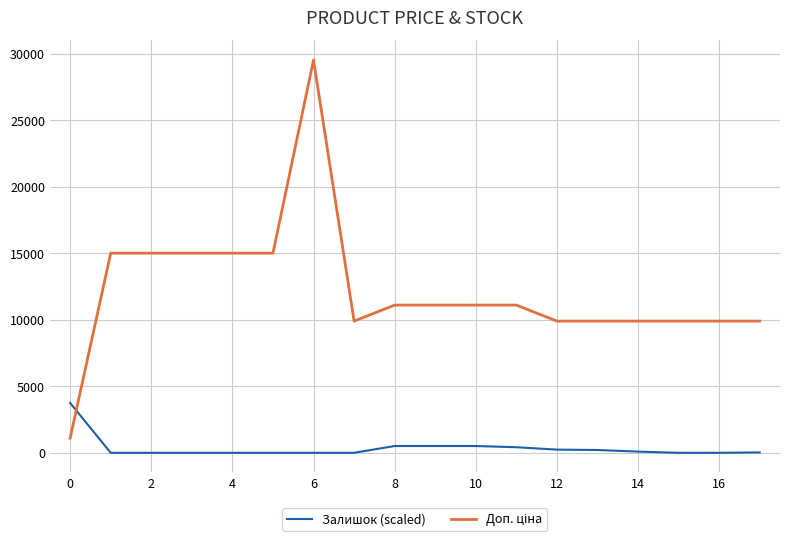

What is the greatest value displayed?

29548.9